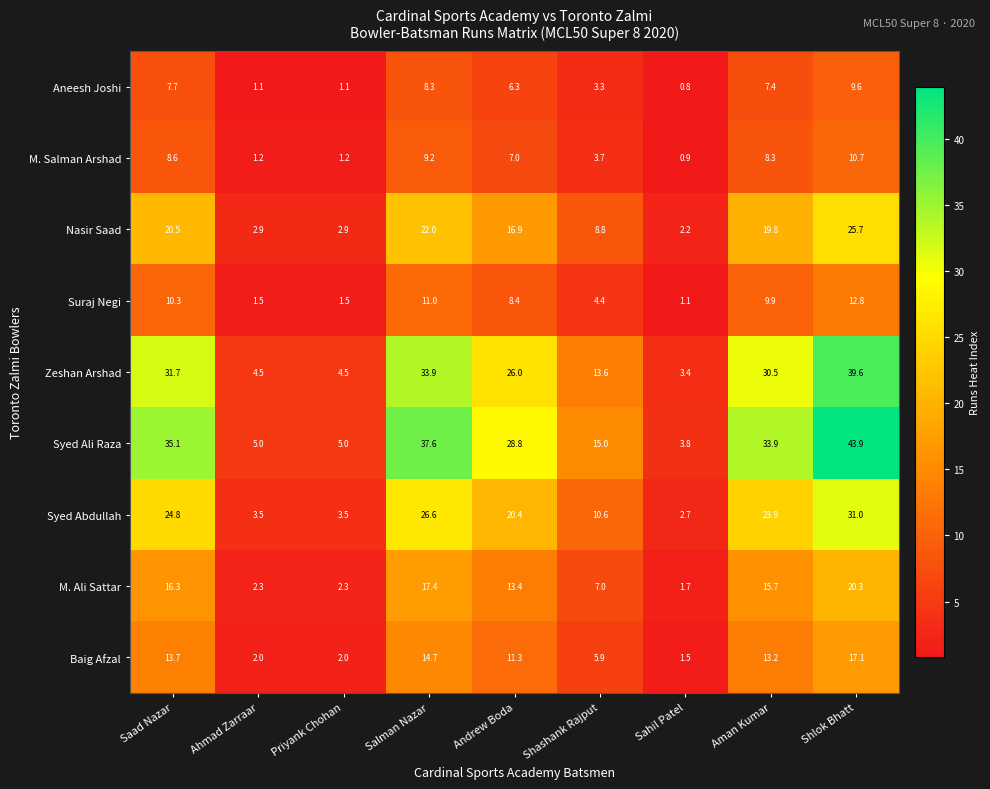

True or false: Syed Ali Raza has a value of 20.1 at Shashank Rajput.

False